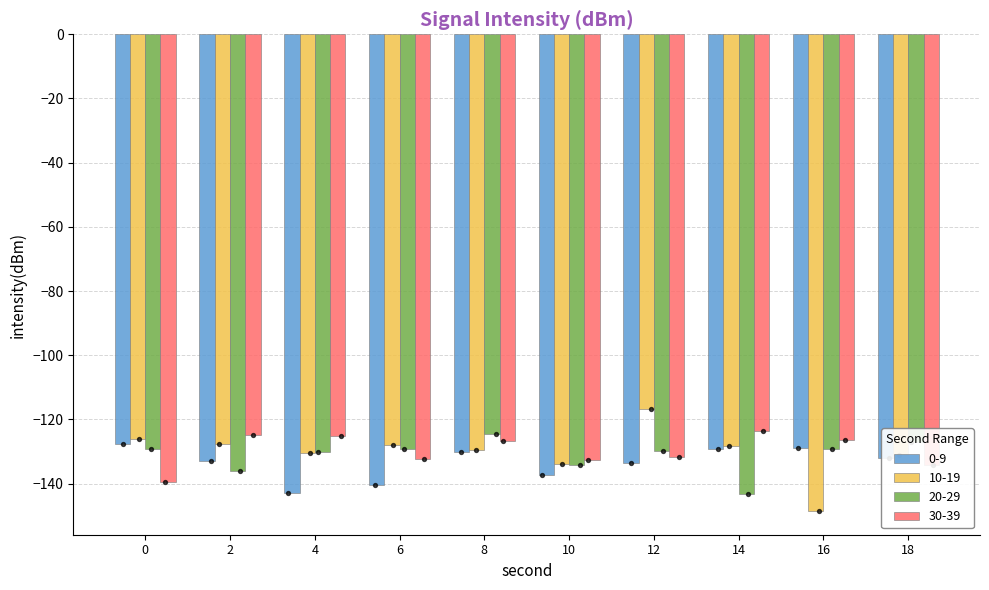

Which series has the largest Y range (max minus min)?

10-19